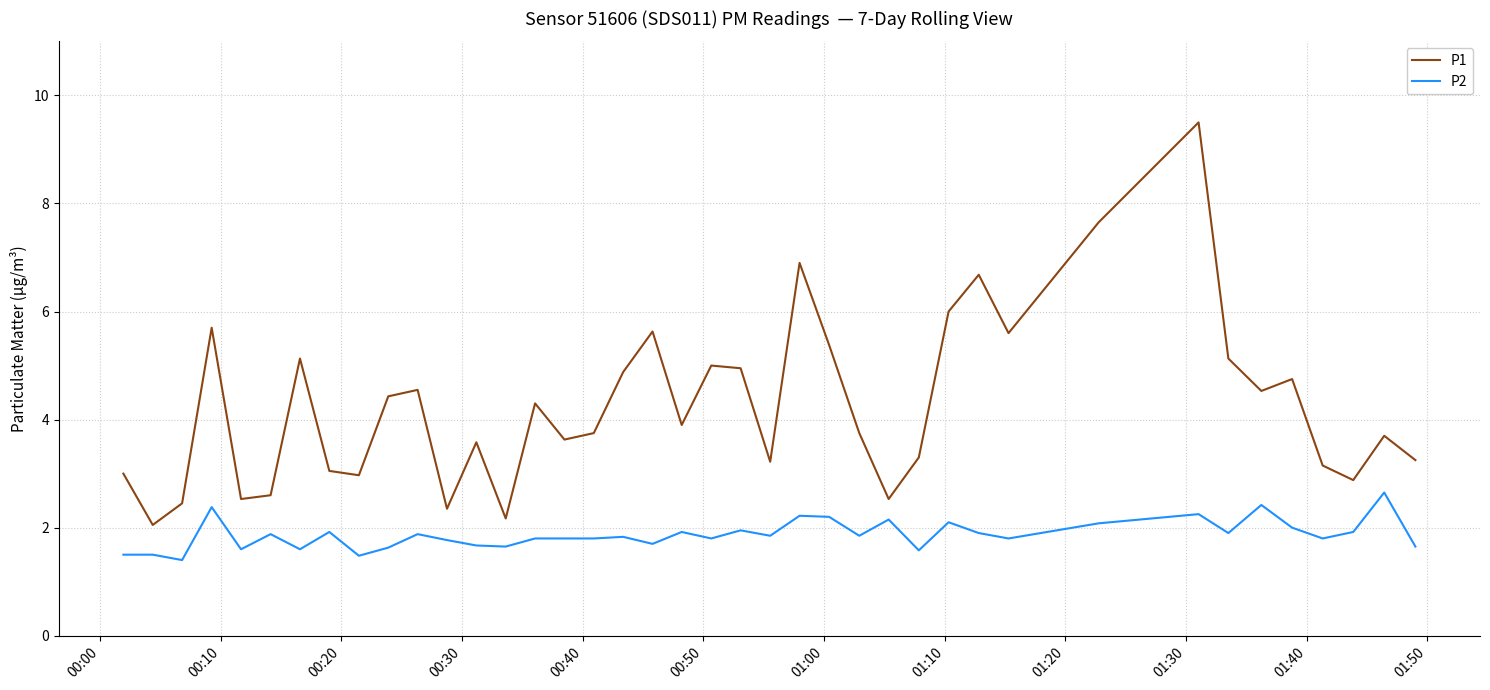

Which series has the largest total across all categories?

P1